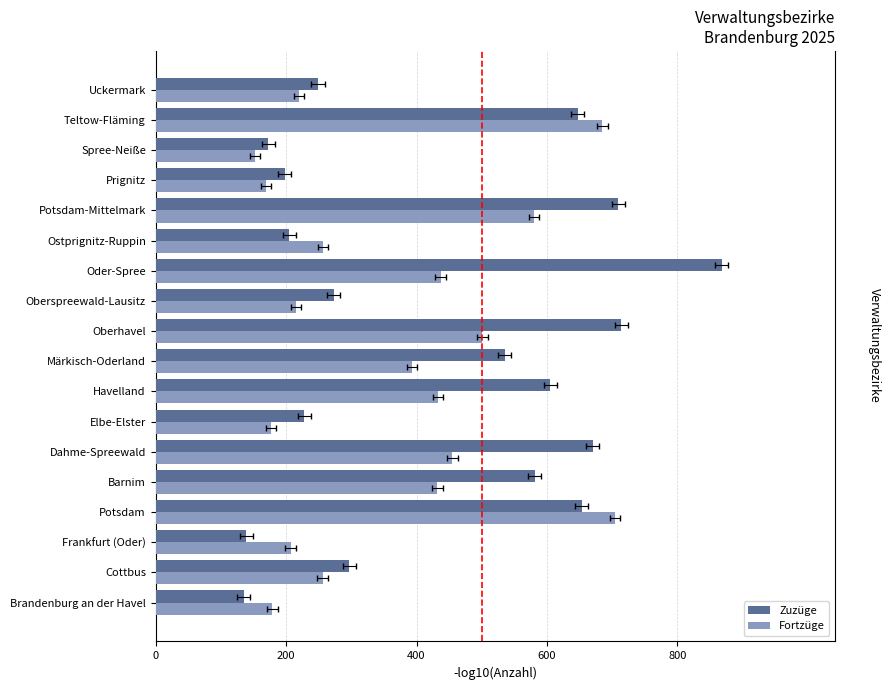

Is it true that Zuzüge equals 228 at Elbe-Elster?

True